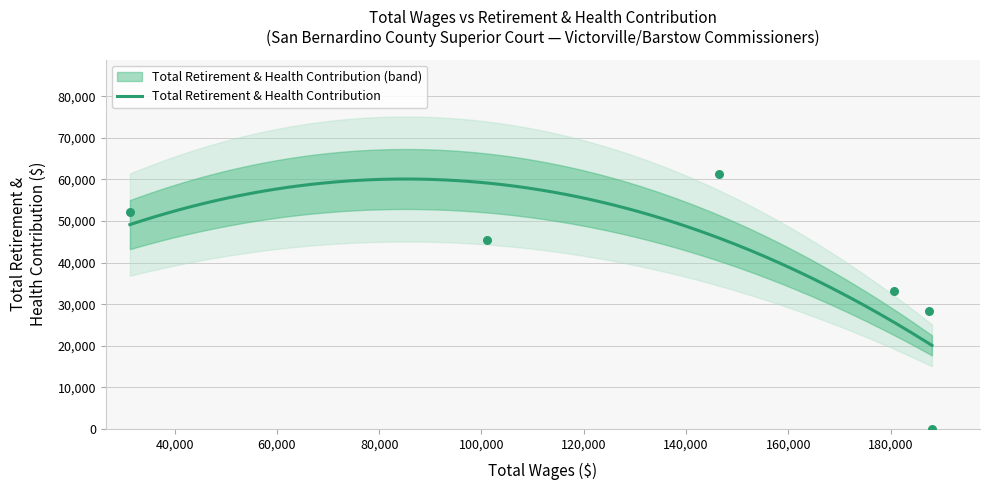

What is the ratio of the value at 187526 to the value at 31257?

0.5